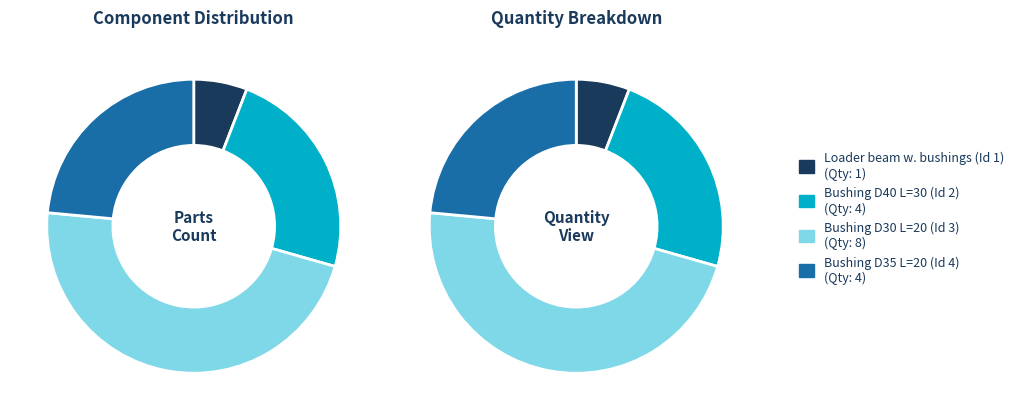

Which category has the biggest portion of the pie?

Bushing D30 L=20 (Id 3)